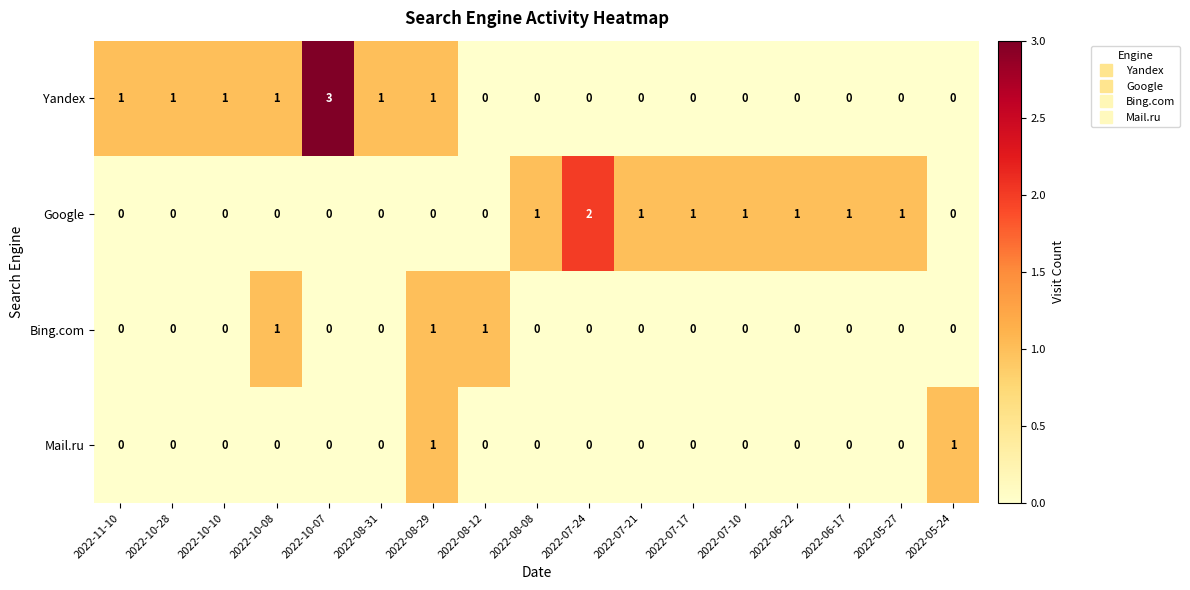

At how many categories does at least one series exceed 0?

17